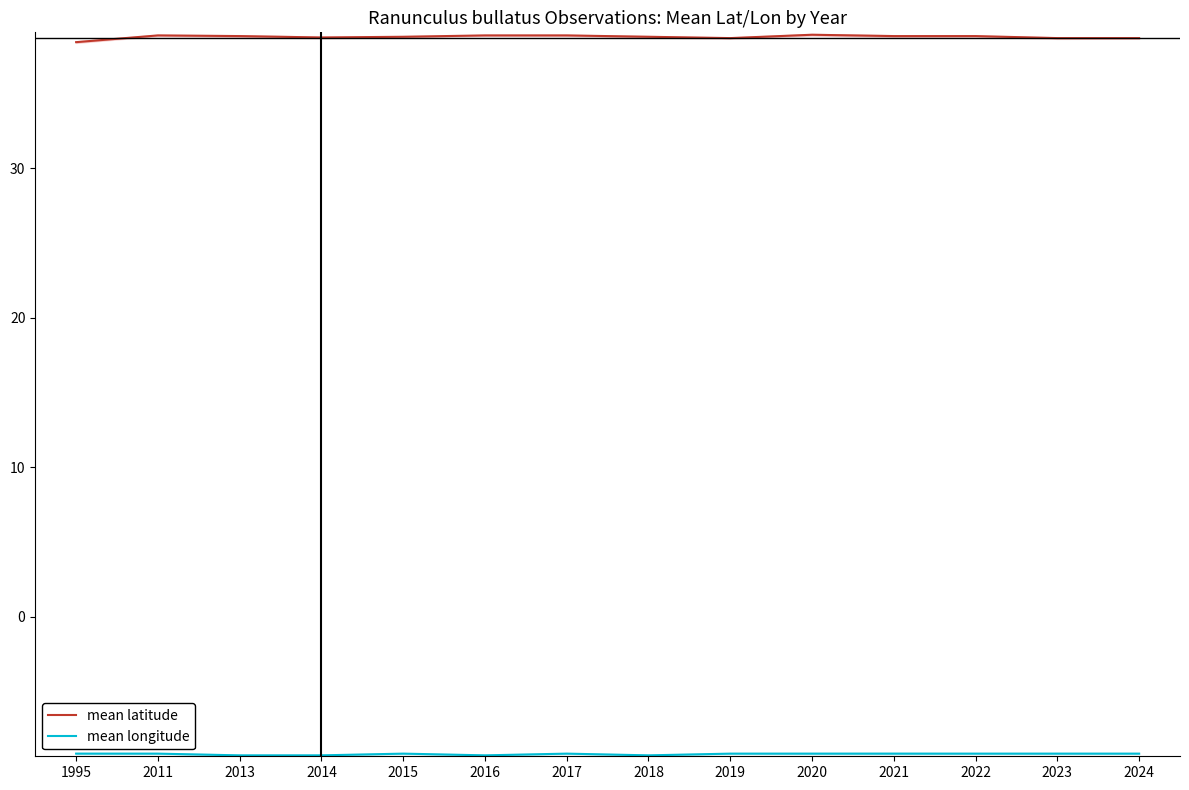

Where is mean longitude nearest to the value -9?

1995